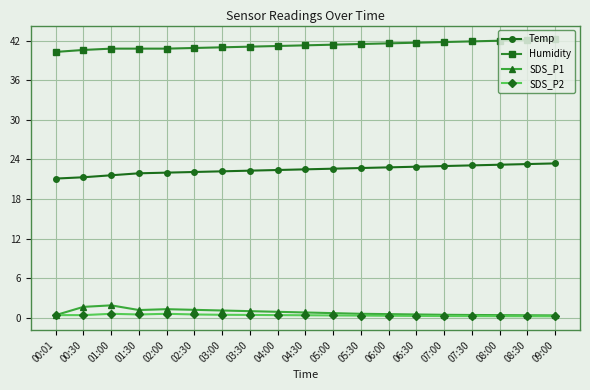

What is the maximum value for Temp?

23.4